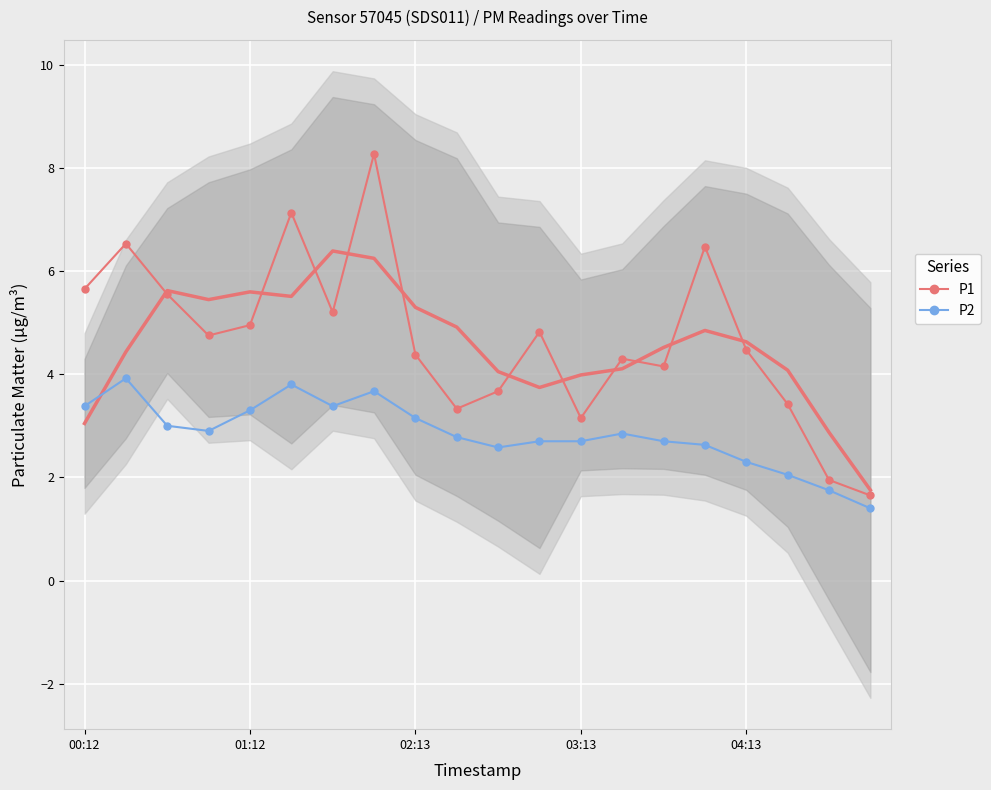

What is the difference between the highest and lowest values at 17?

1.4